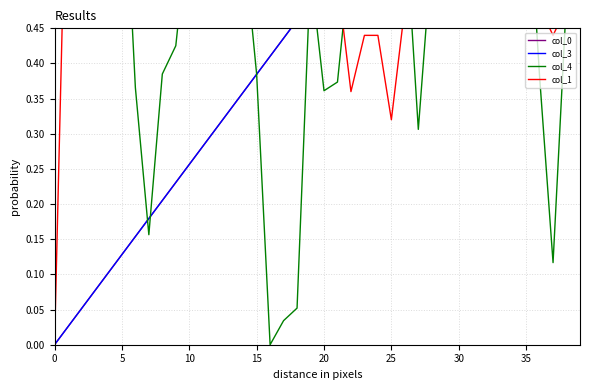

Which series ends up on top after the final intersection of col_4 and col_0?

col_0